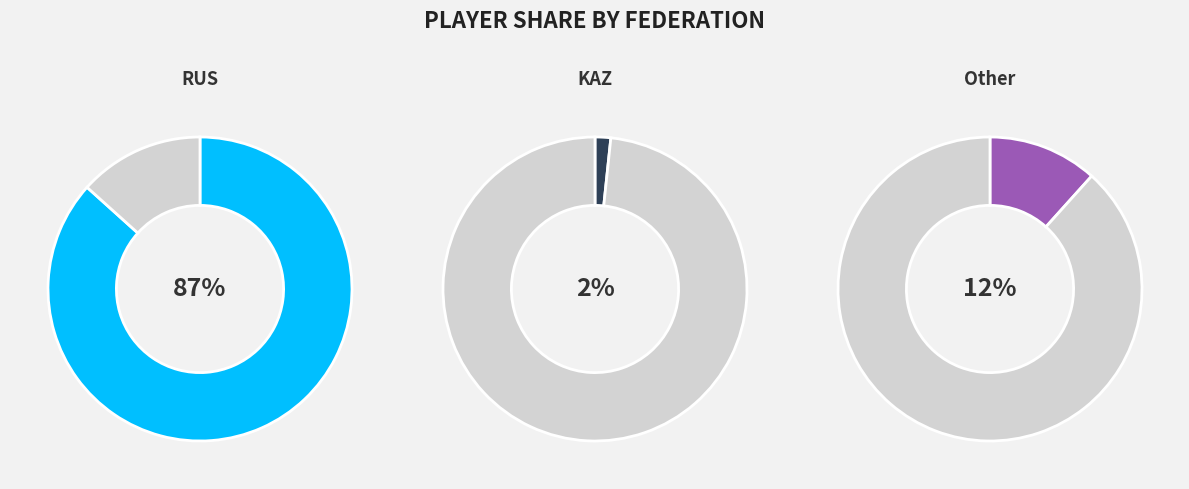

Count the number of slices in the pie.

3